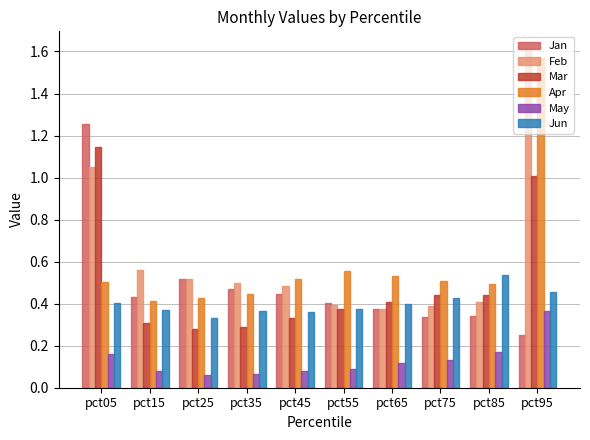

The value of May at pct65 is 0.1. True or false?

True